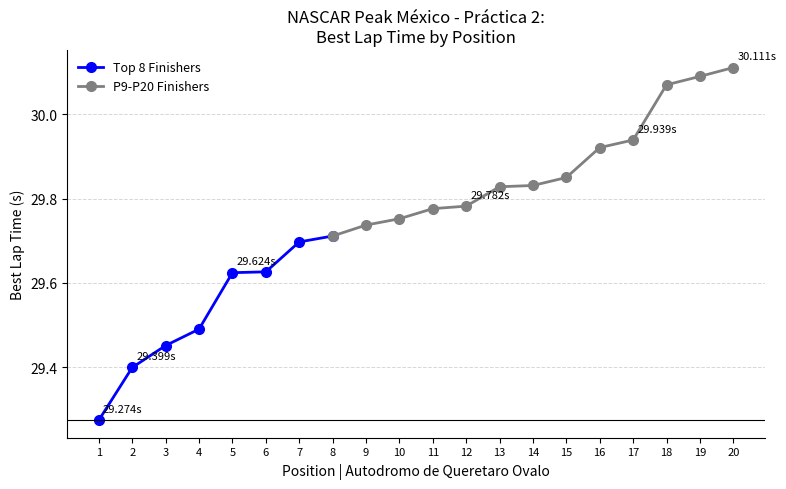

What is the difference between the values at 7 and 1?

0.4